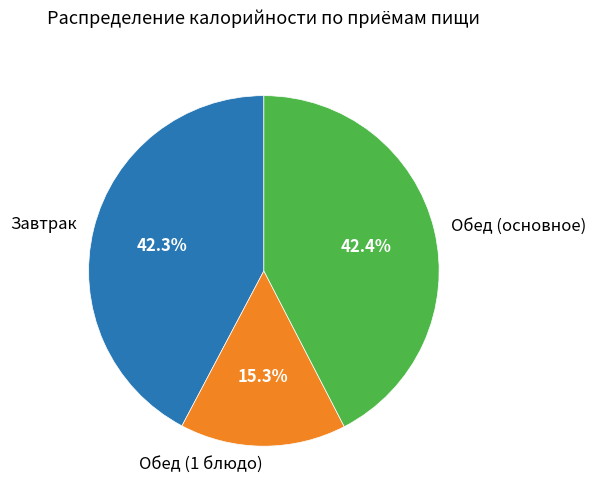

How many segments does this pie chart have?

3